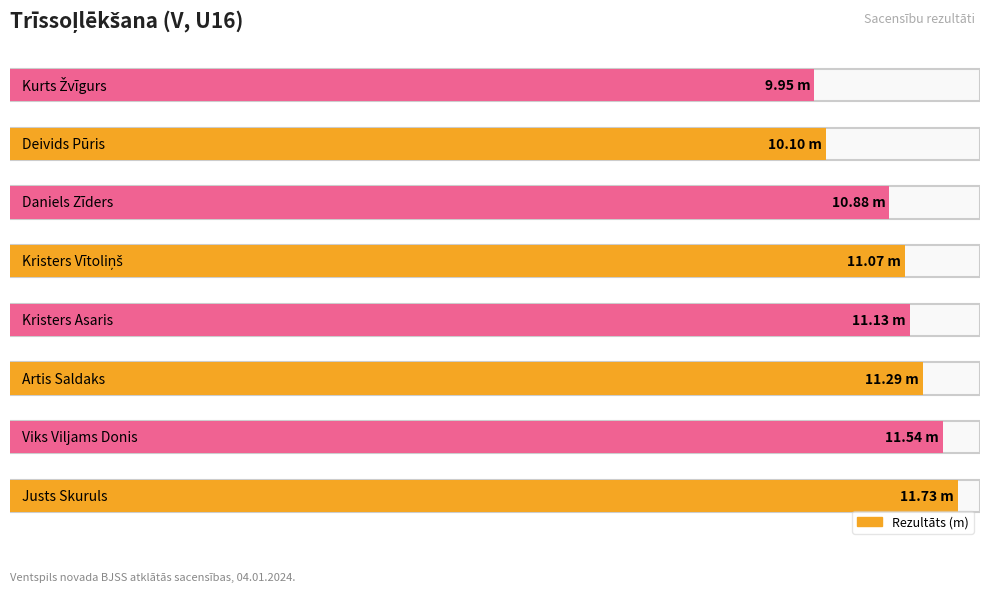

The chart shows a value of 9.9 at Kurts Žvīgurs. True or false?

True